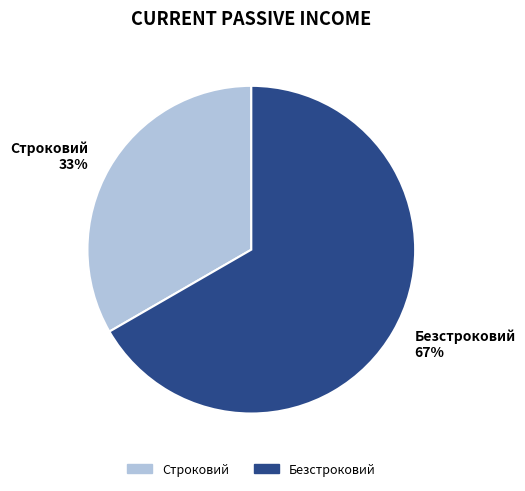

Which has a higher value, Безстроковий or Строковий?

Безстроковий